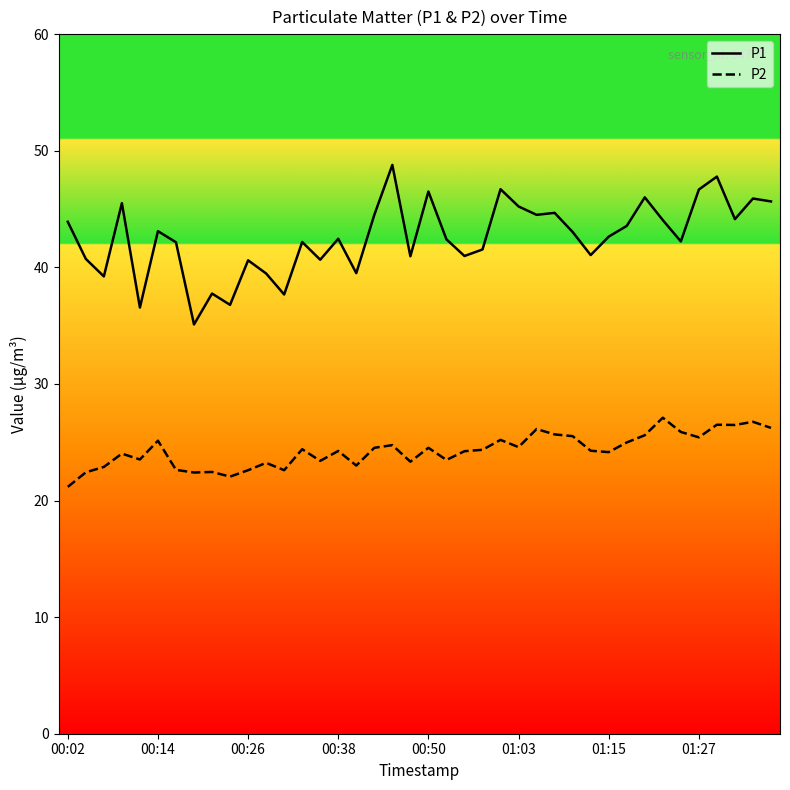

Is this an area chart (filled region under the line)?

No